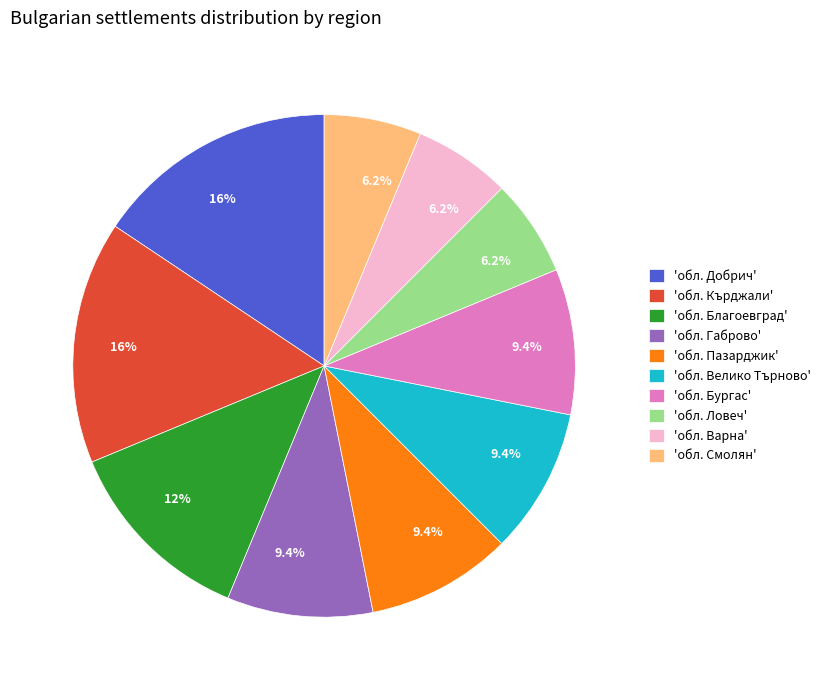

What percentage do 'обл. Бургас' and 'обл. Ловеч' together represent?

15.6%